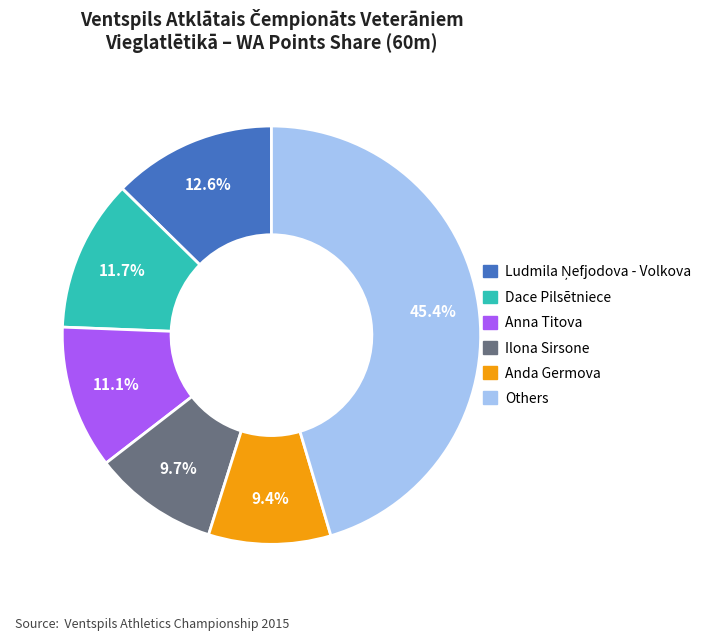

Is there any slice that represents more than half of the pie?

No